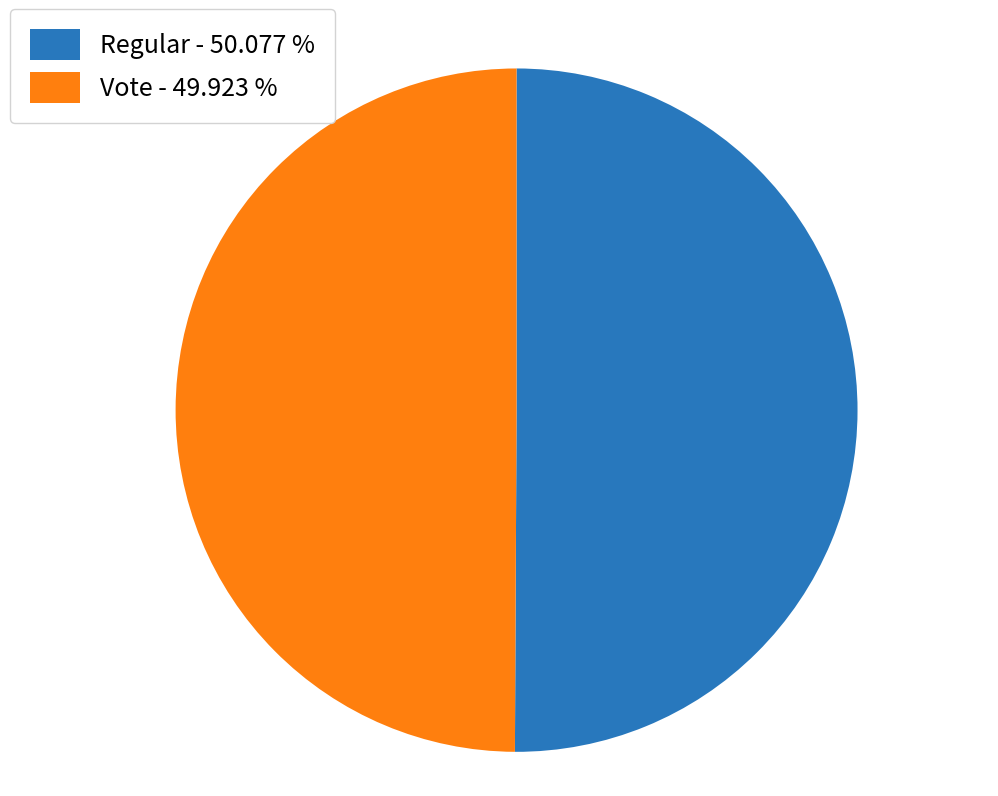

What is the ratio of the value at Vote - 49.923 % to the value at Regular - 50.077 %?

1.0